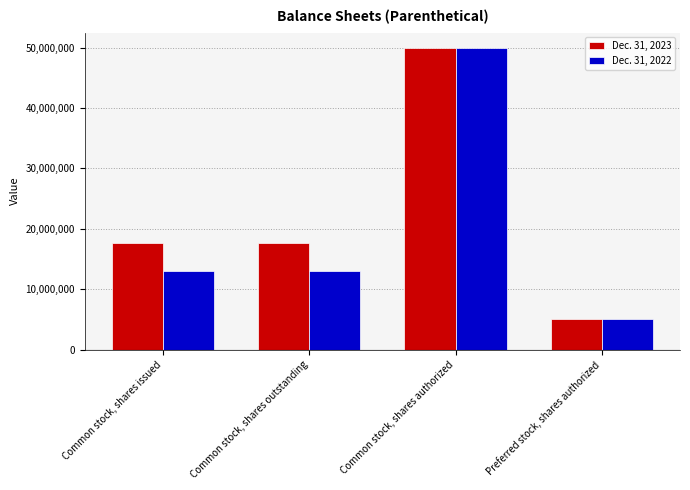

Which label corresponds to the largest value in the chart?

Common stock, shares authorized